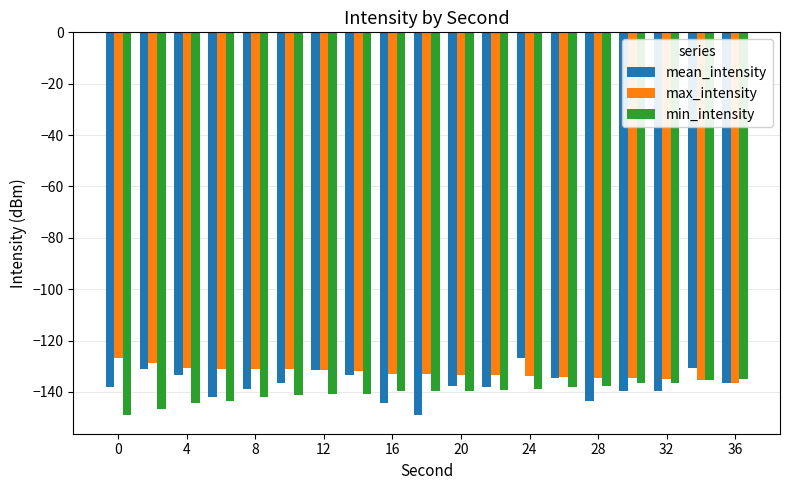

Which series has the widest spread of values?

mean_intensity